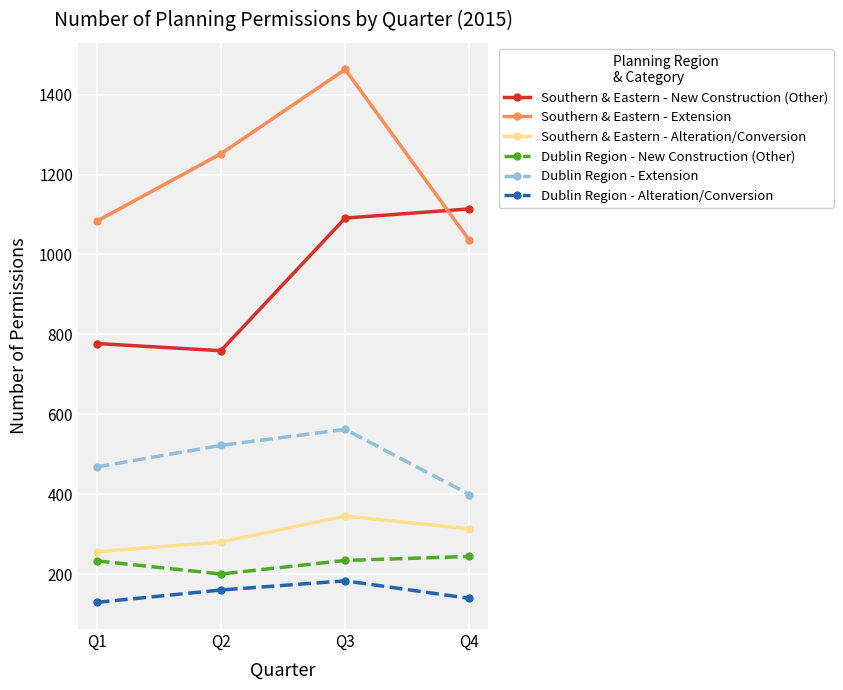

The value of Southern & Eastern - Extension at Q2 is 283. True or false?

False